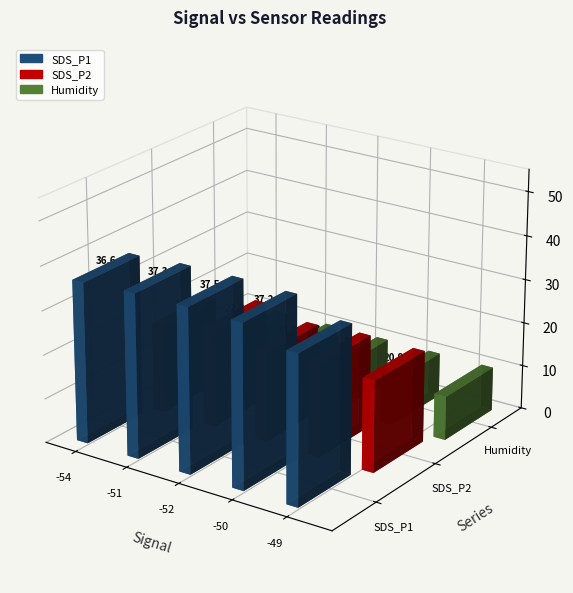

What are all the series names shown in the legend?

SDS_P1, SDS_P2, Humidity